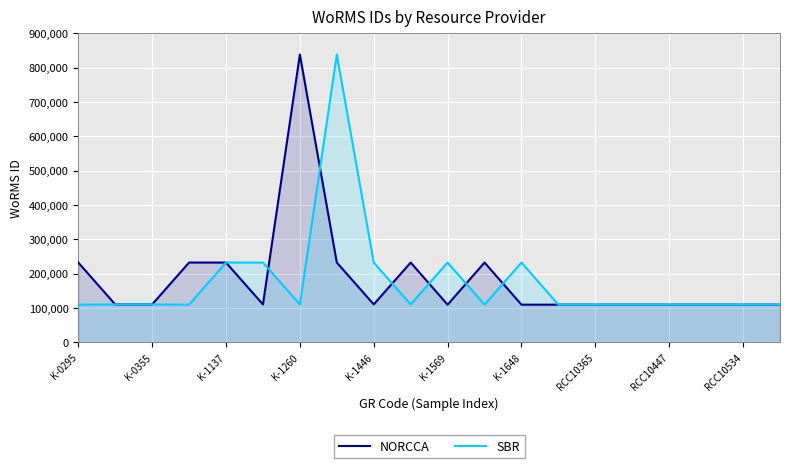

What is the sum of all SBR values?

3537154